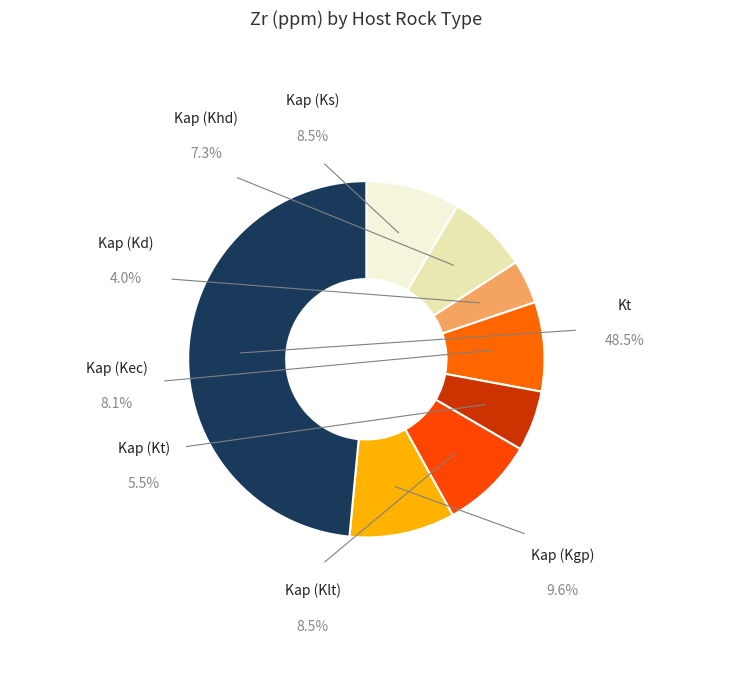

What is the total percentage of Kap (Kt) and Kap (Klt)?

14.0%